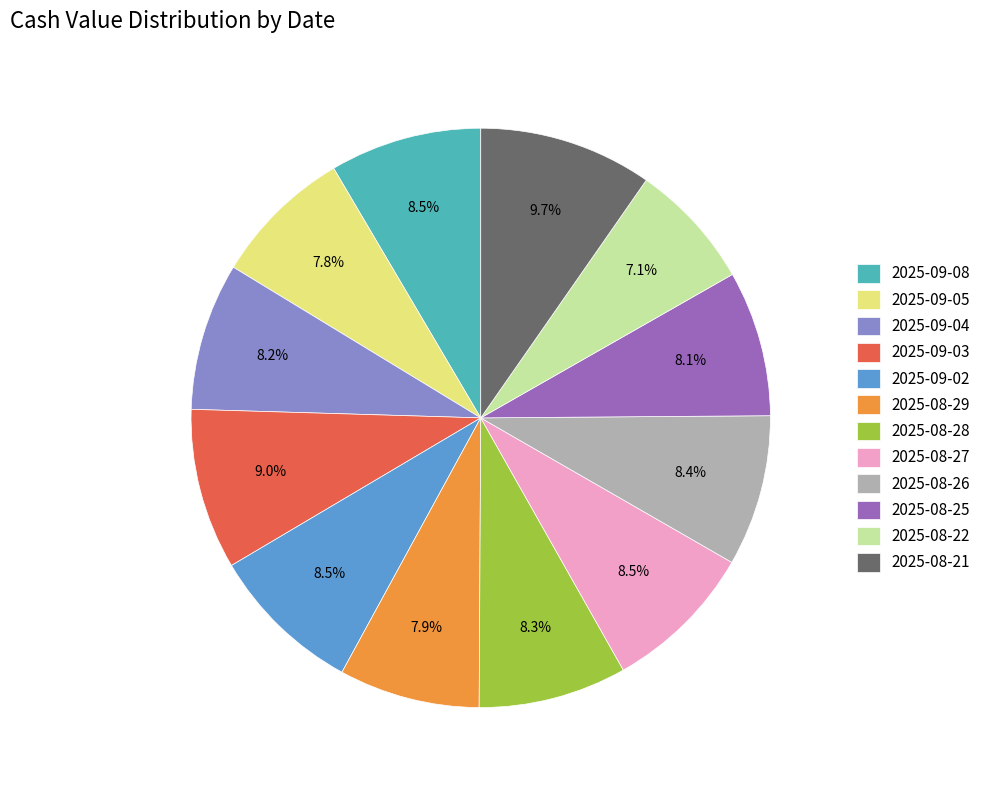

Approximately how many times larger is the value at 2025-08-26 compared to 2025-09-04?

1.0